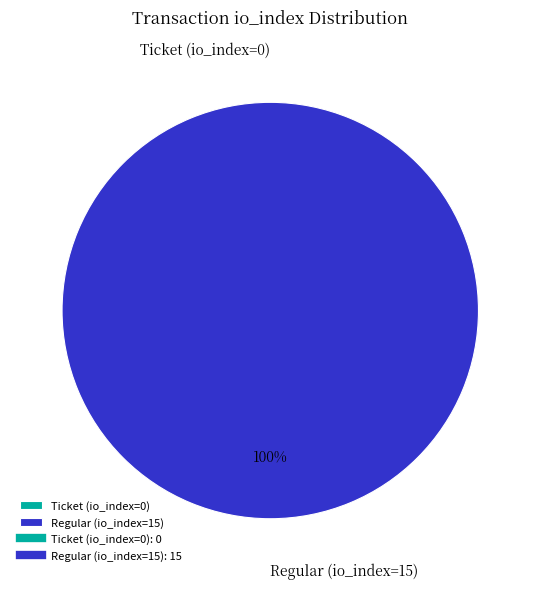

To the nearest percent, what is the difference between the Regular (io_index=15) and Ticket (io_index=0) slice percentages?

100%